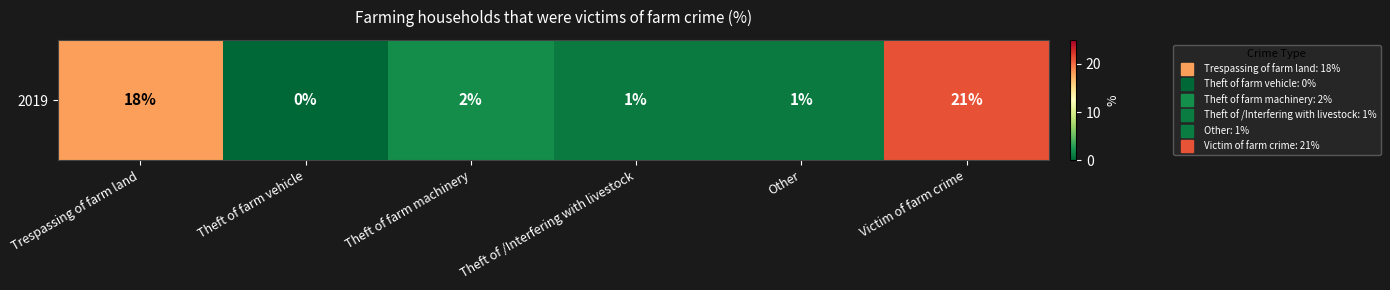

How many distinct data groups are displayed?

1